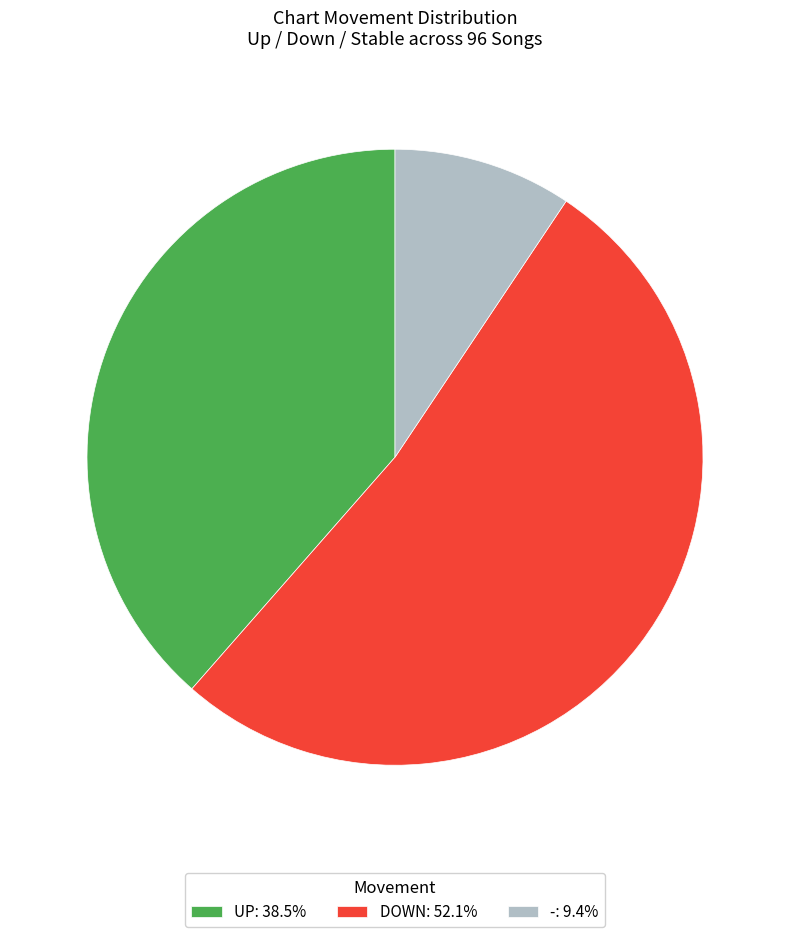

Count the number of slices in the pie.

3